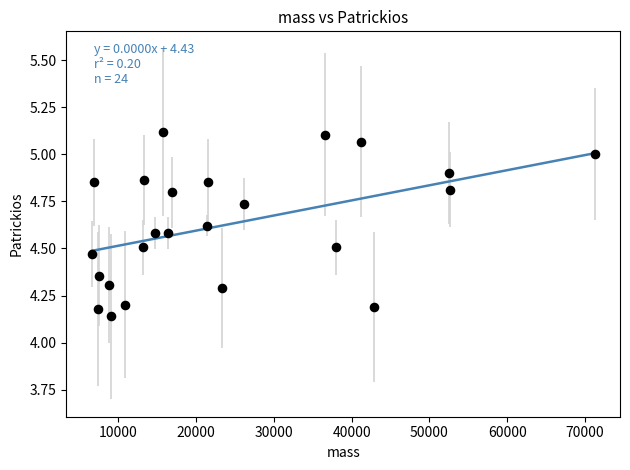

What is the range of Y values (max minus min)?

1.0